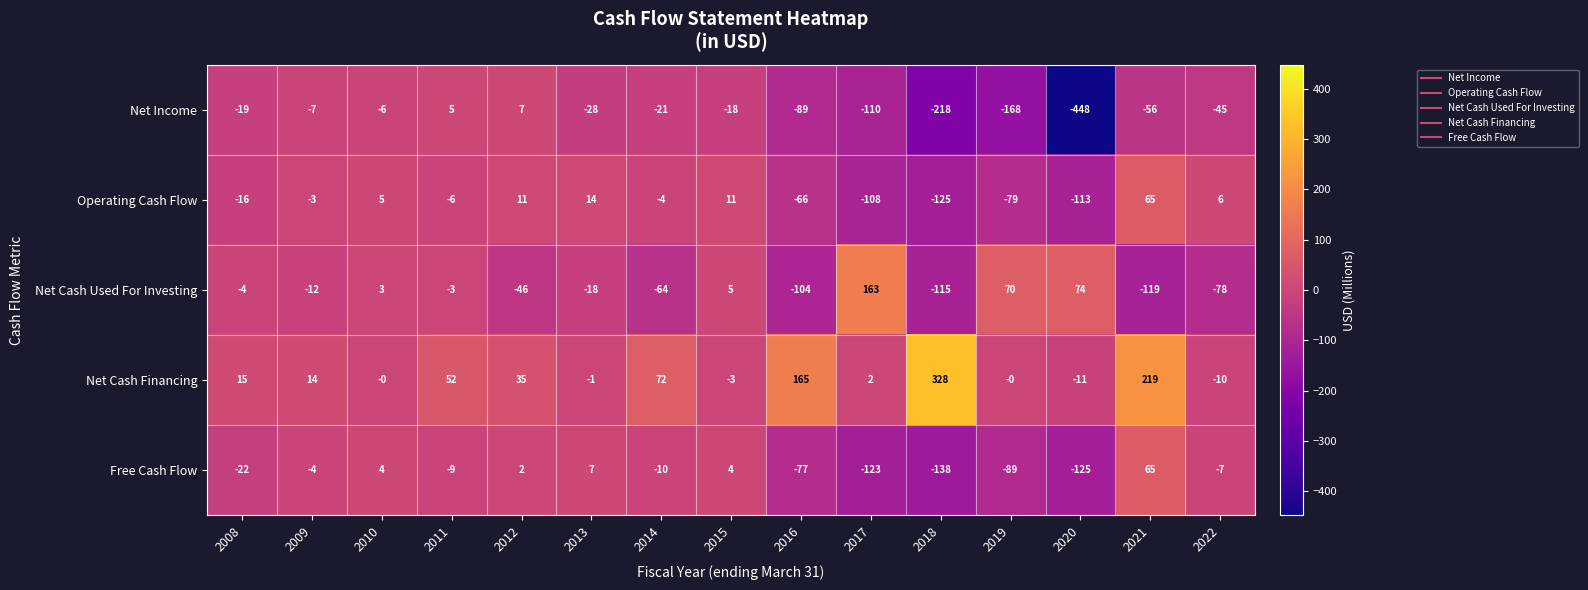

Which series has the largest total across all categories?

Net Cash Financing